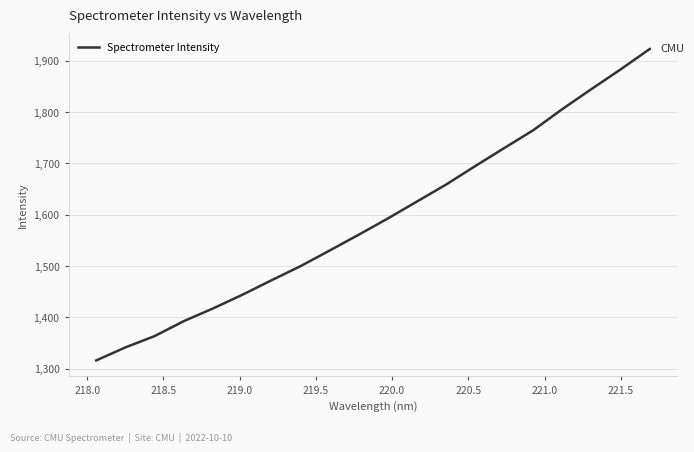

What is the maximum value shown in the chart?

1922.8